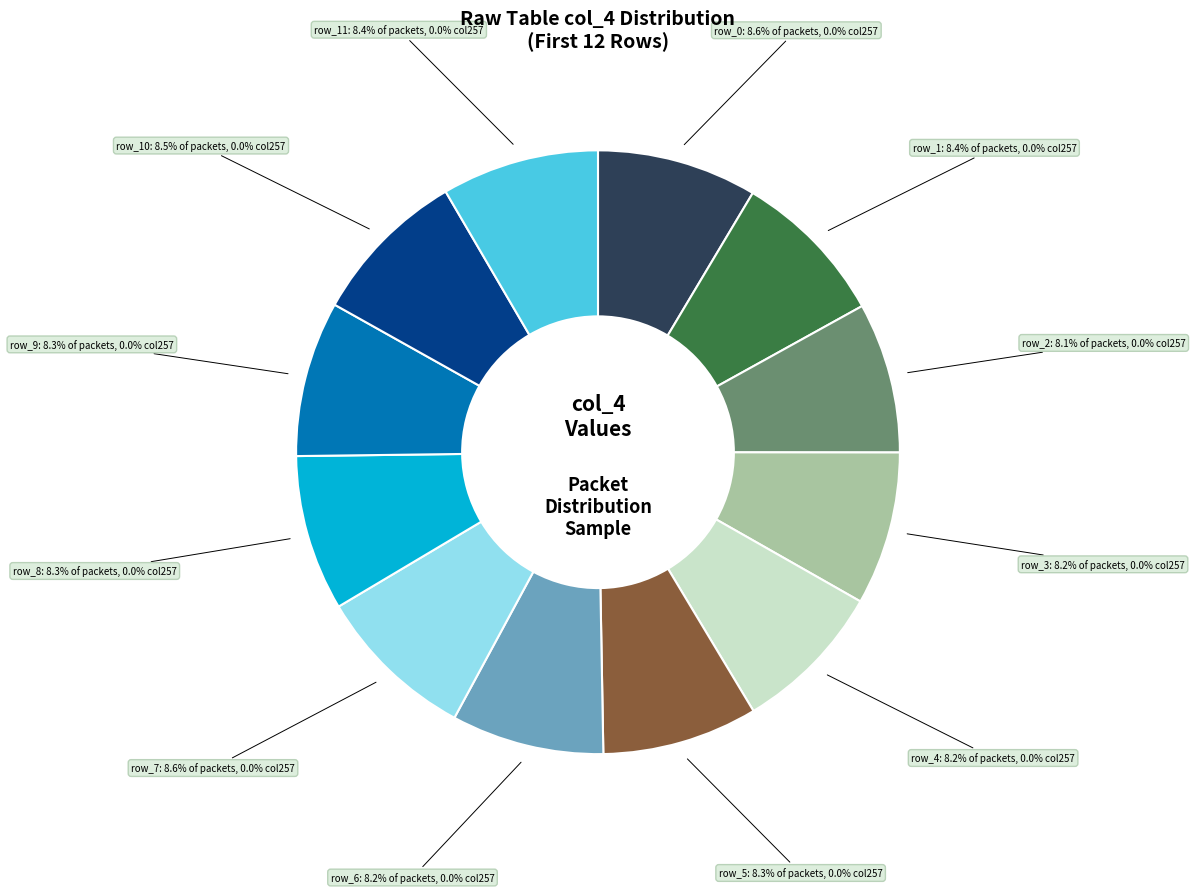

Is there a majority slice in this chart?

No